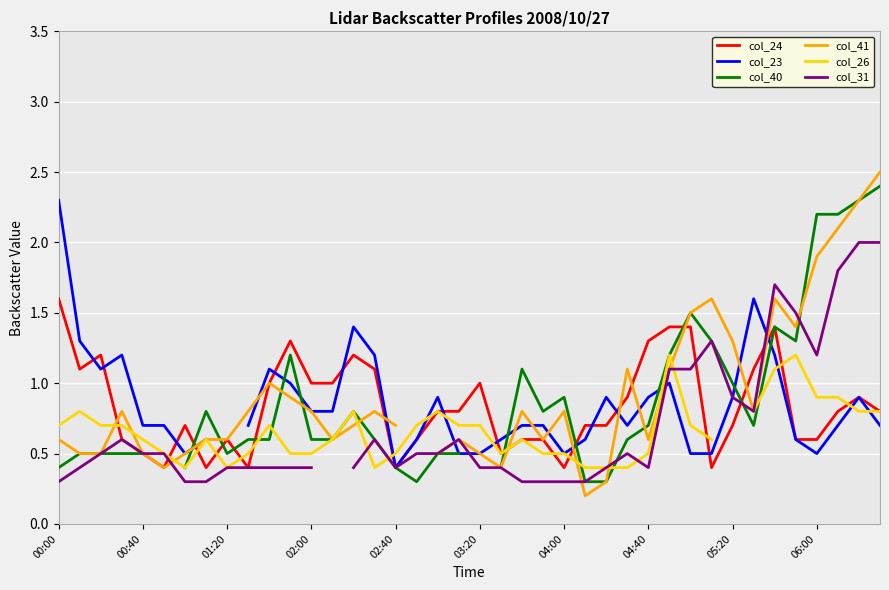

What is the highest value of the col_24 series?

1.6